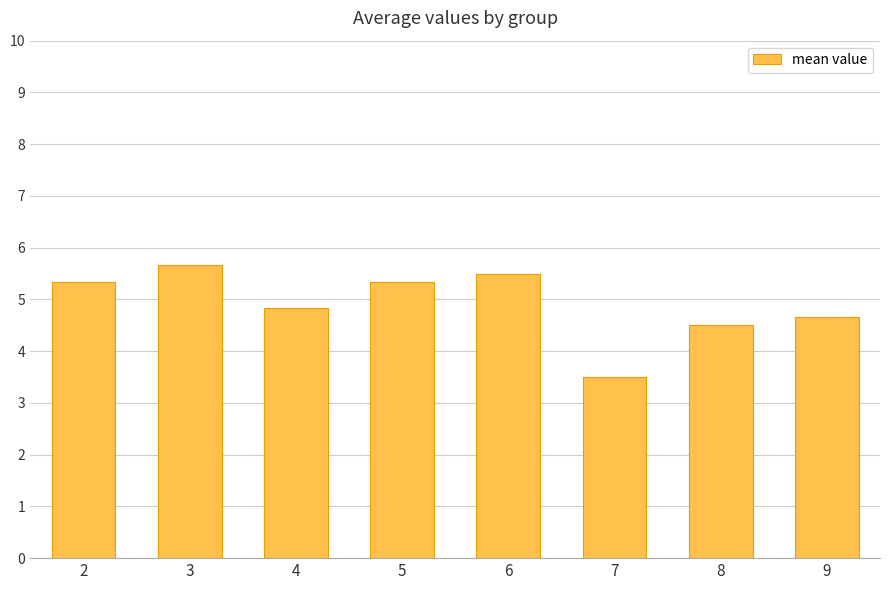

What is the sum of the values at 7 and 9?

8.2